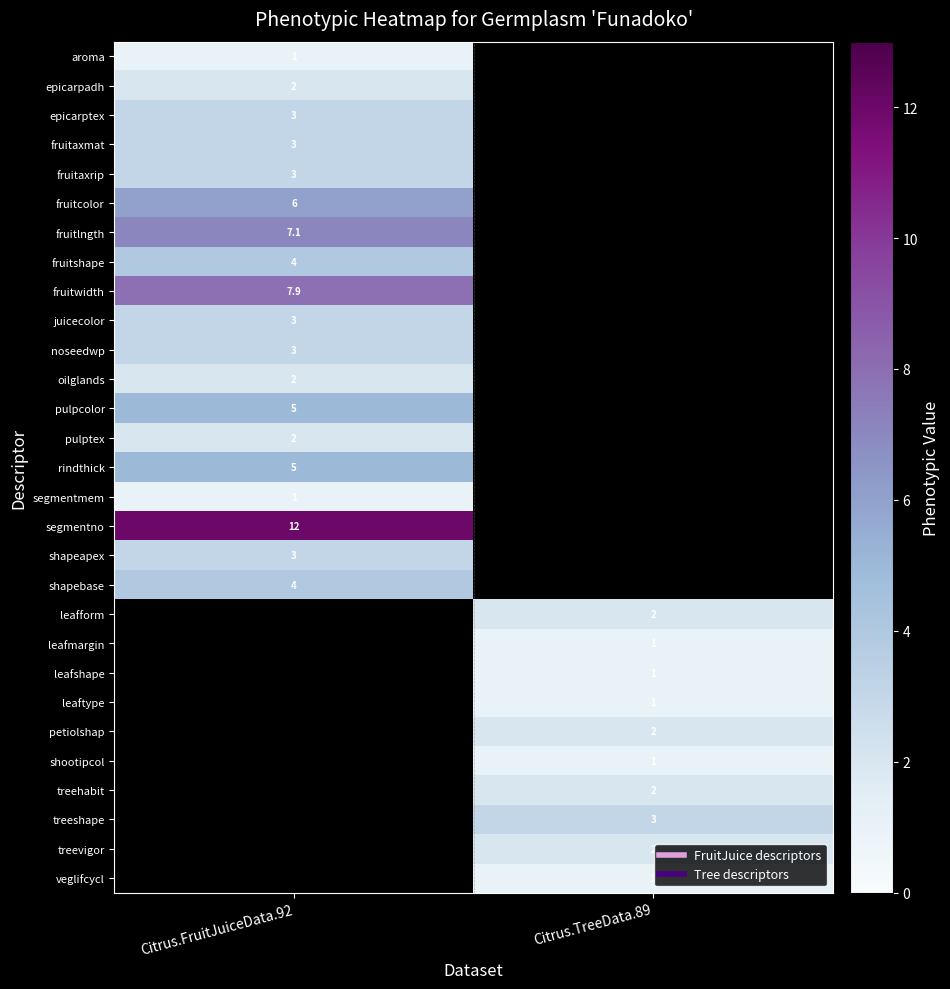

How many categories are shown in the chart?

2